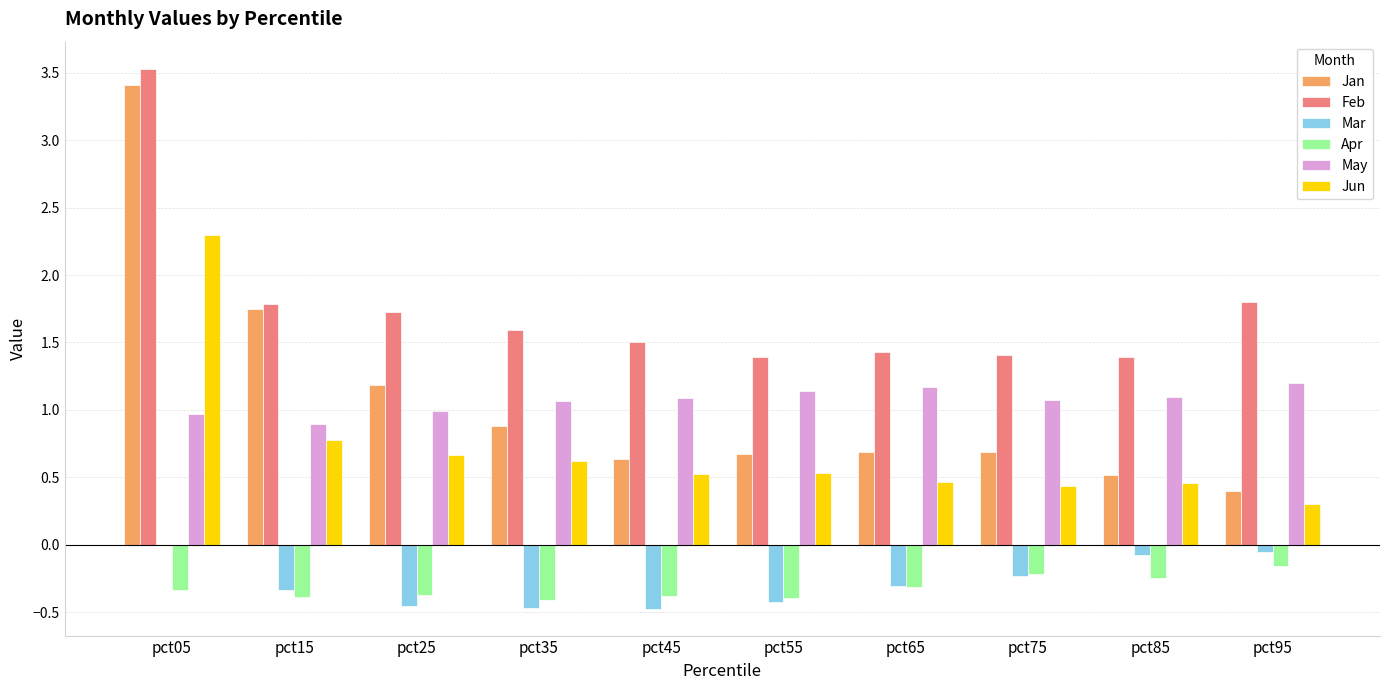

True or false: Mar has a value of -0.8 at pct25.

False